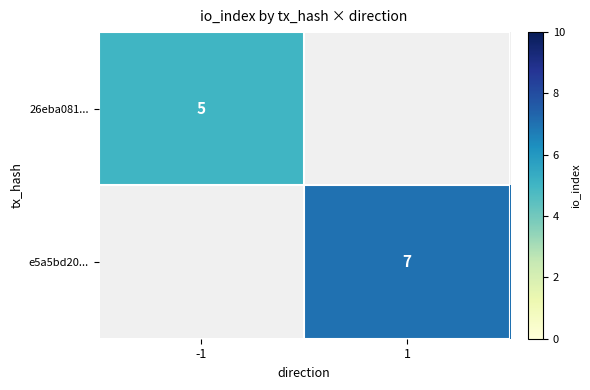

Count the number of data series in this chart.

2